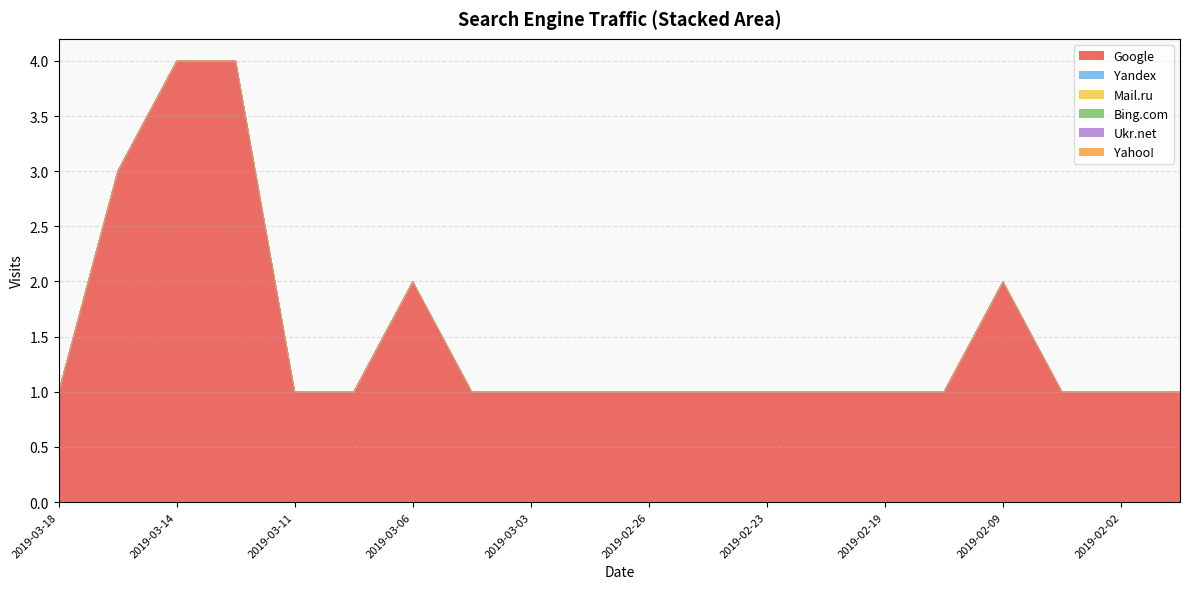

What position from the left is 2019-03-09?

6